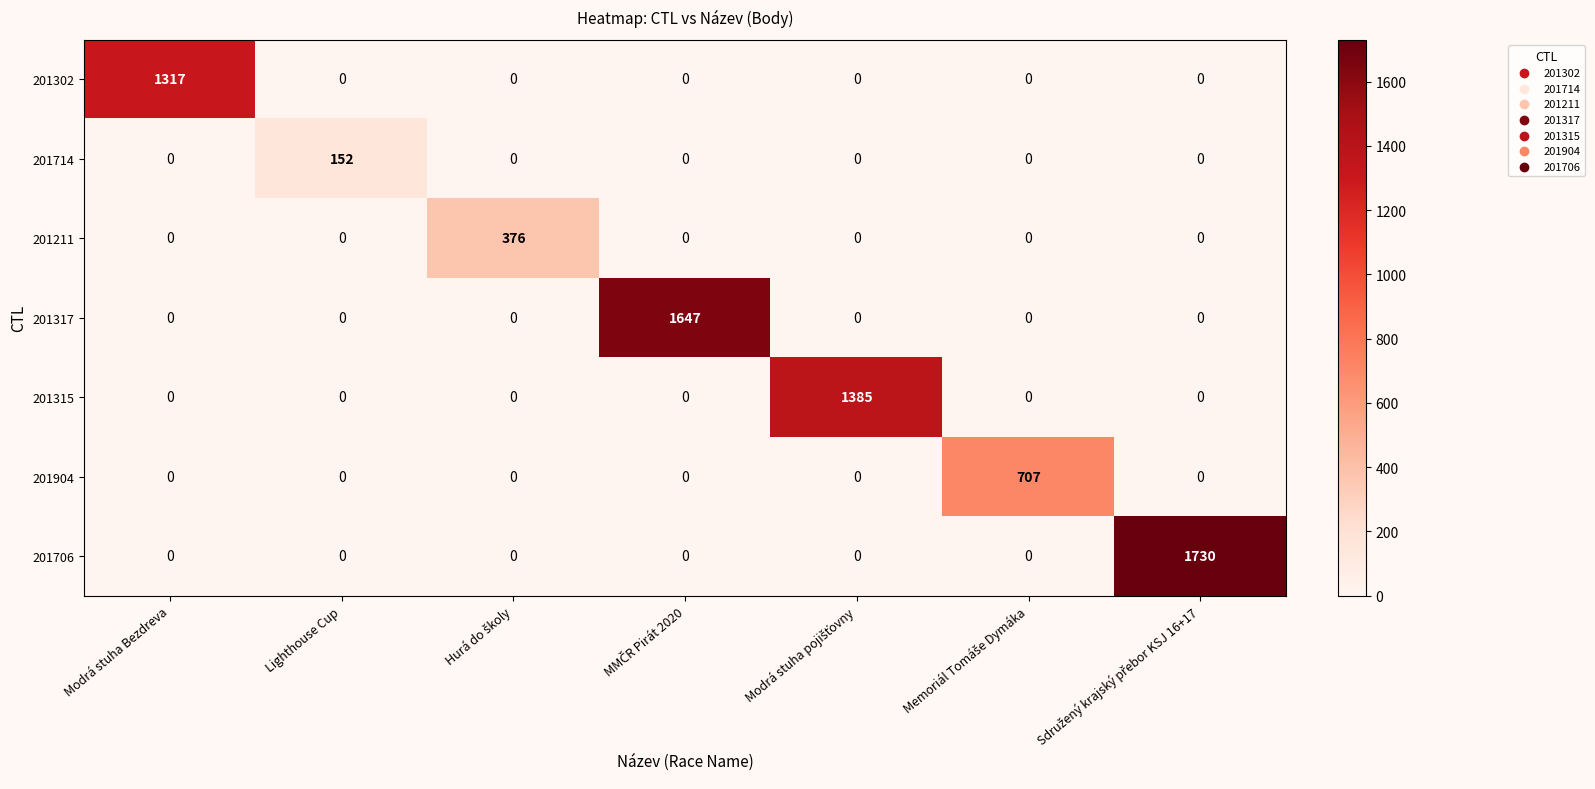

Which series has the largest range (max minus min)?

201706